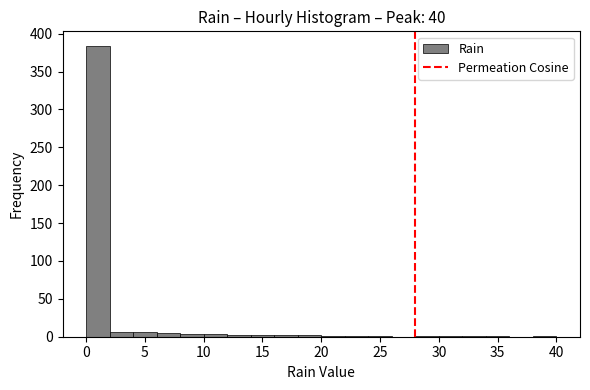

Which range on the x-axis has the tallest bar?

0 to 2